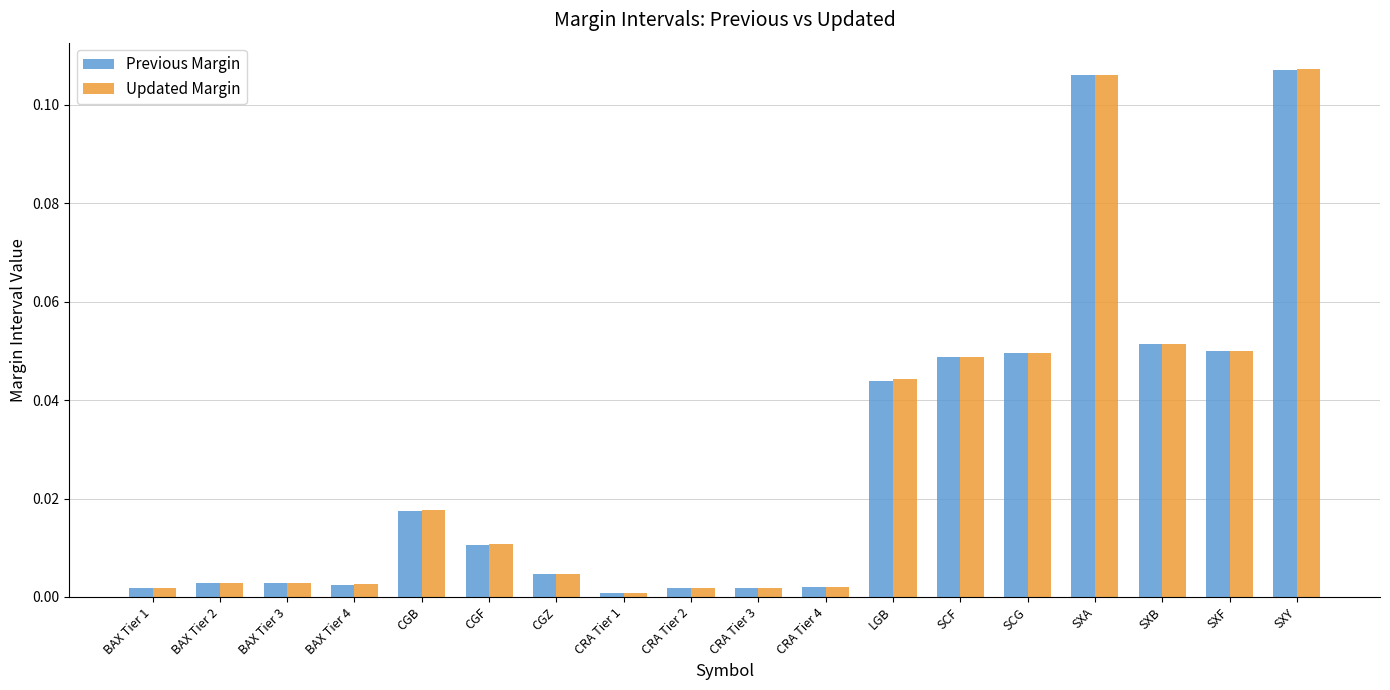

Between CGB and SXF, which series saw the biggest shift?

Previous Margin